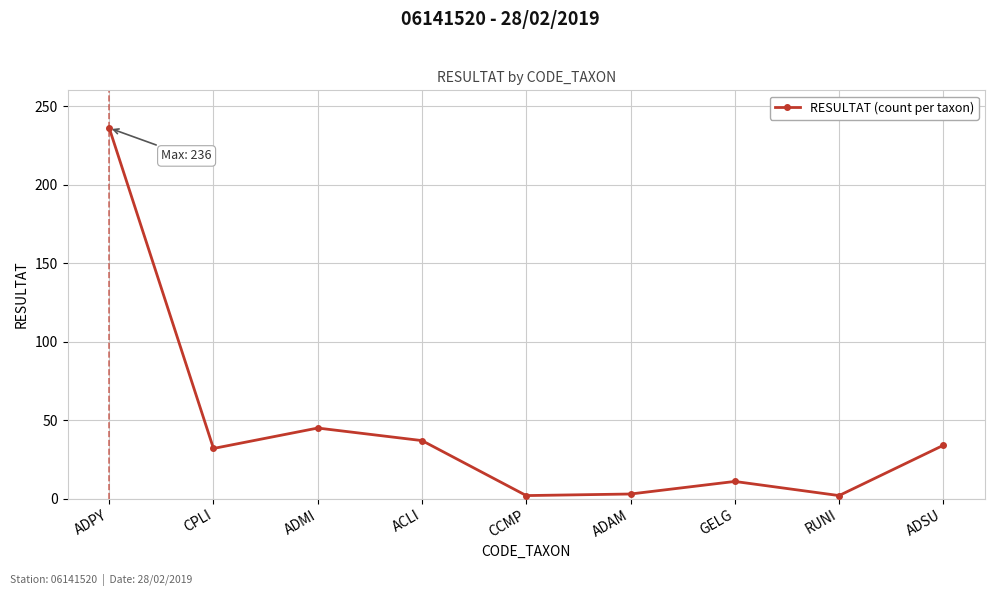

What is the change in value from GELG to ADSU?

+23